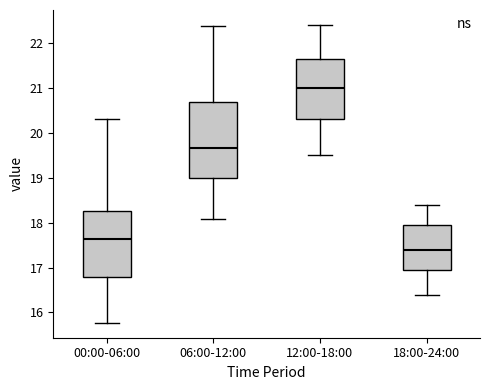

Which box has the lowest median line?

18:00-24:00